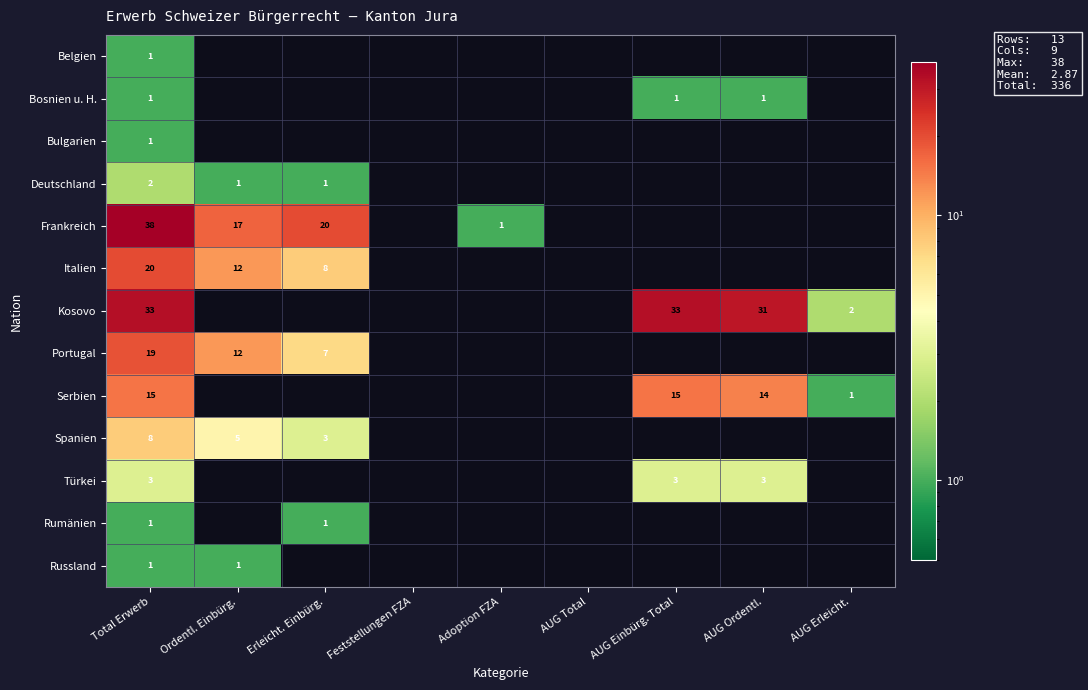

What is the difference between the highest and lowest values at Total Erwerb?

37